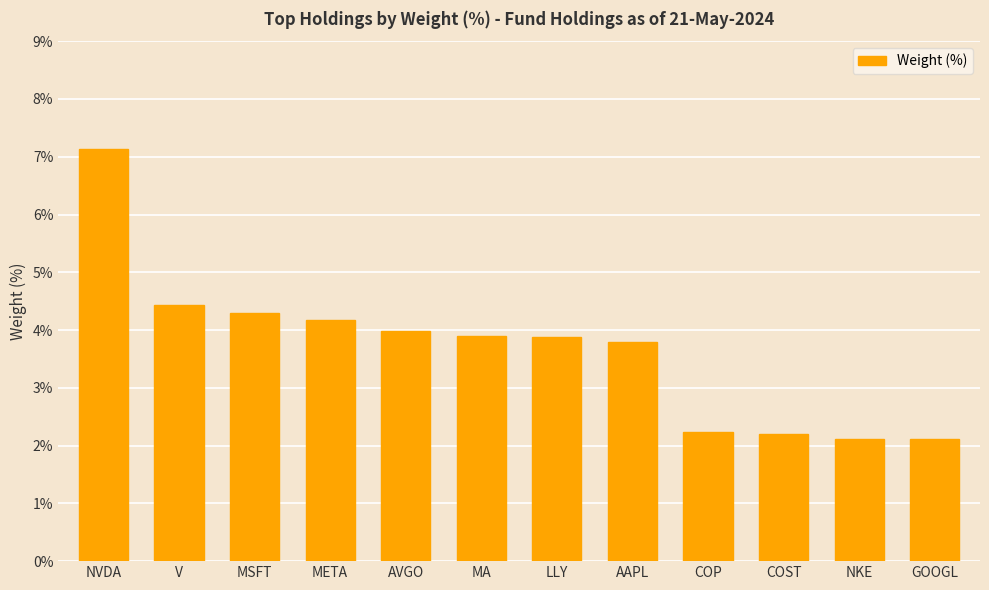

What value does the data have at NKE?

2.1